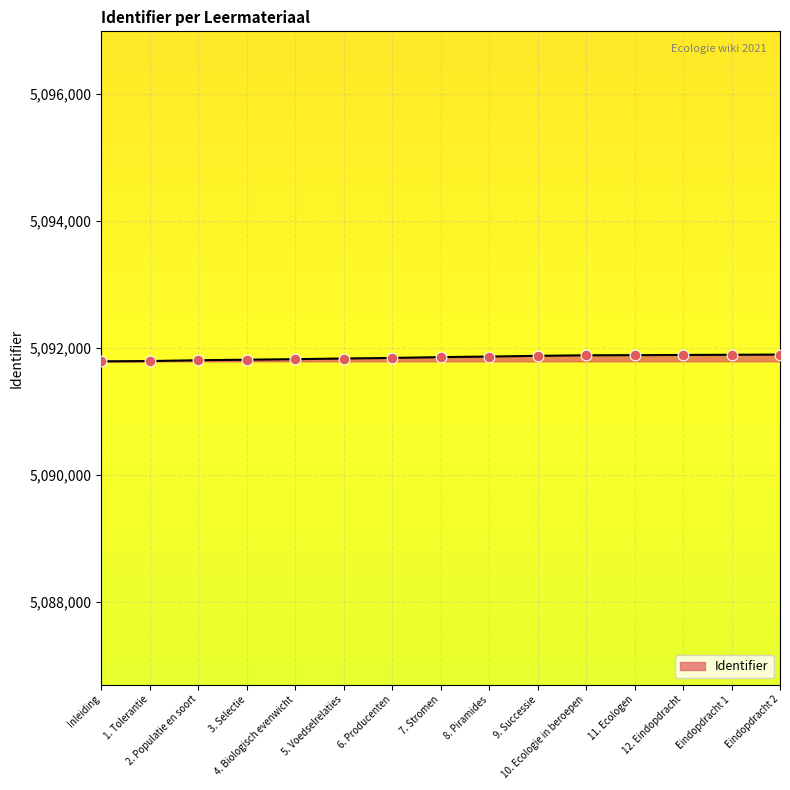

Which has a higher value, Inleiding or 11. Ecologen?

11. Ecologen